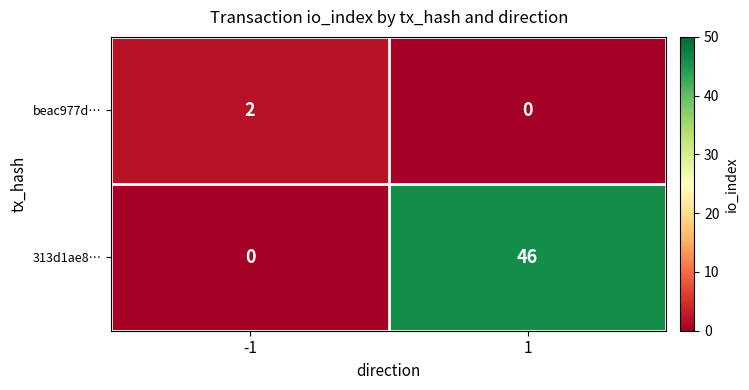

True or false: 313d1ae8… has a value of 14 at 1.

False